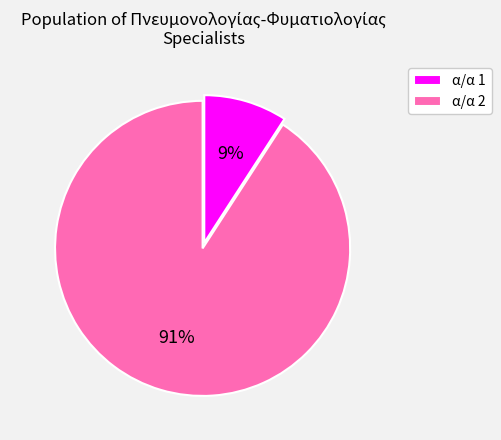

What percentage is the α/α 1 slice, to the nearest percent?

9%